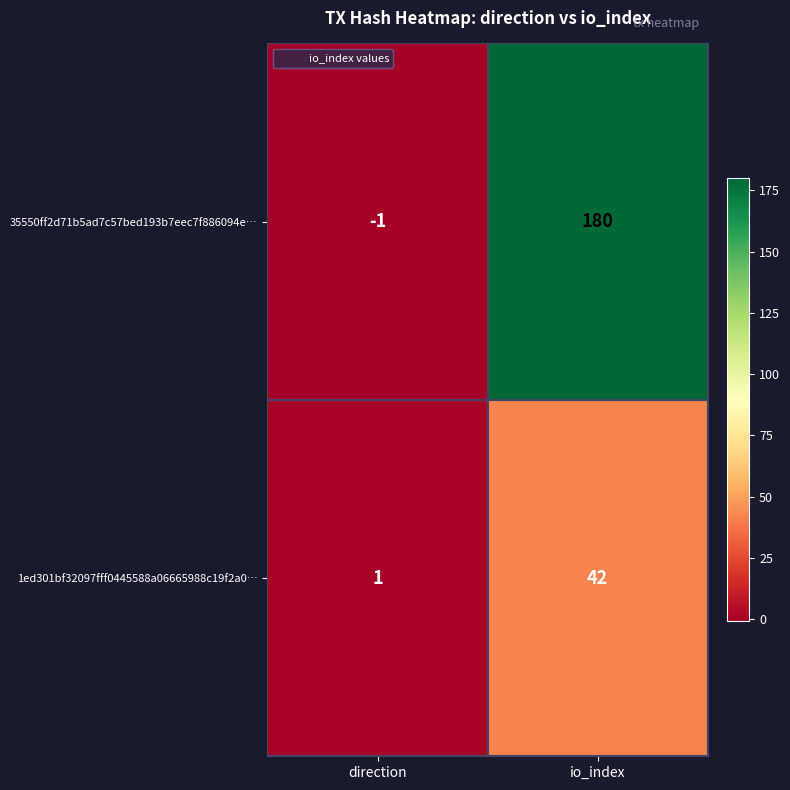

At which category does the chart reach its minimum across all series?

direction